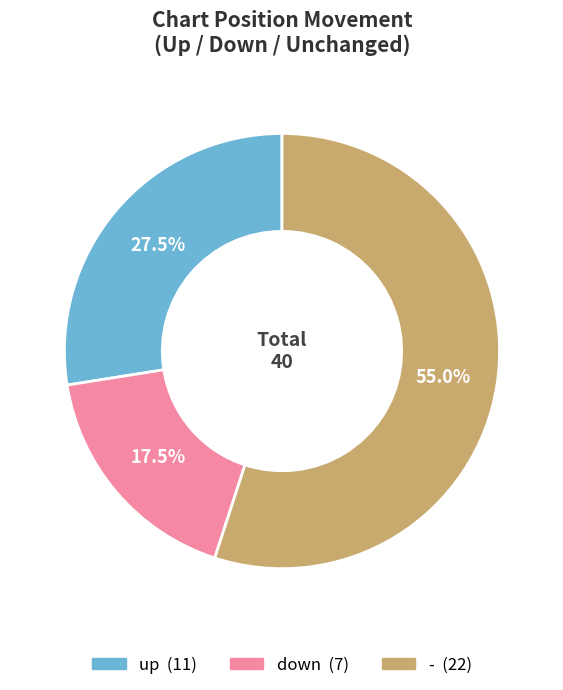

Rank the categories by value from highest to lowest.

-, up, down